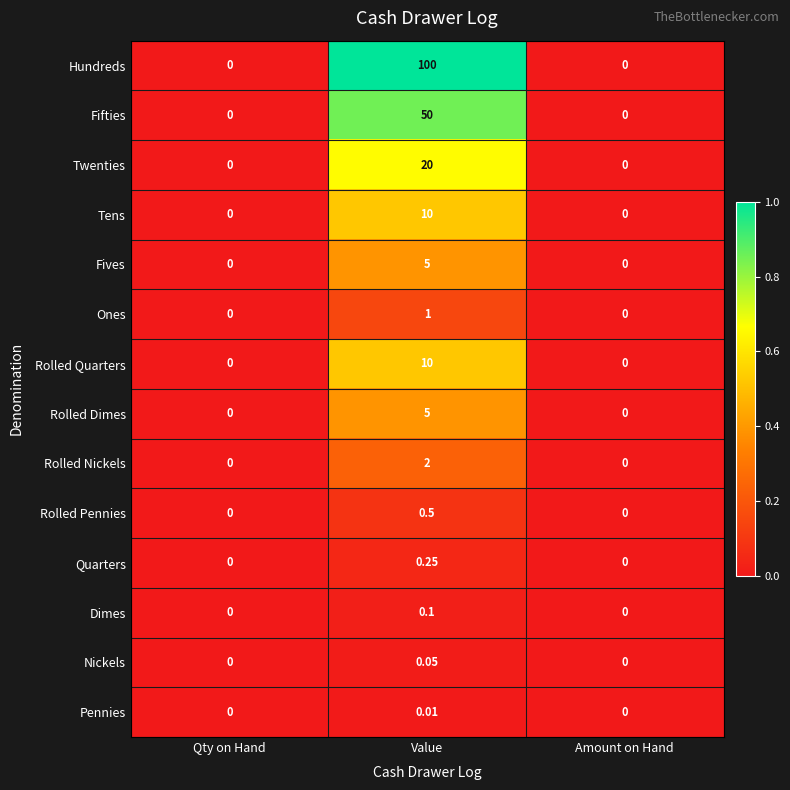

Is the value of Pennies at Value greater than the value of Rolled Pennies at Value?

No